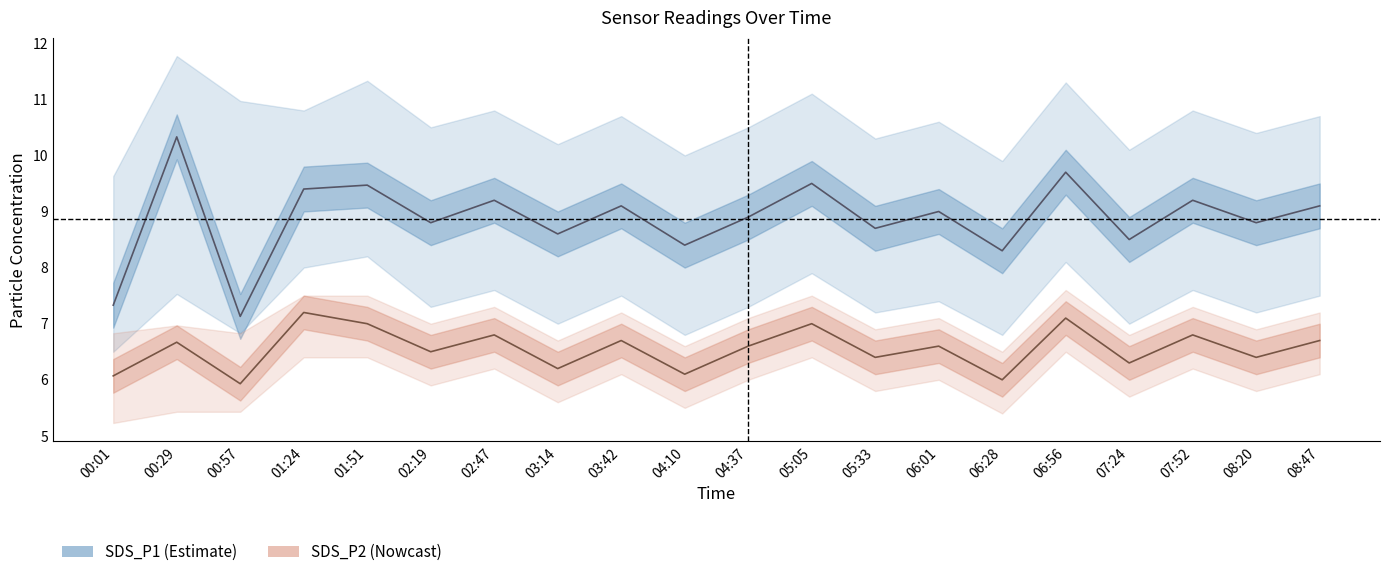

True or false: SDS_P2_upper has more than 0 points higher than both neighbors.

True